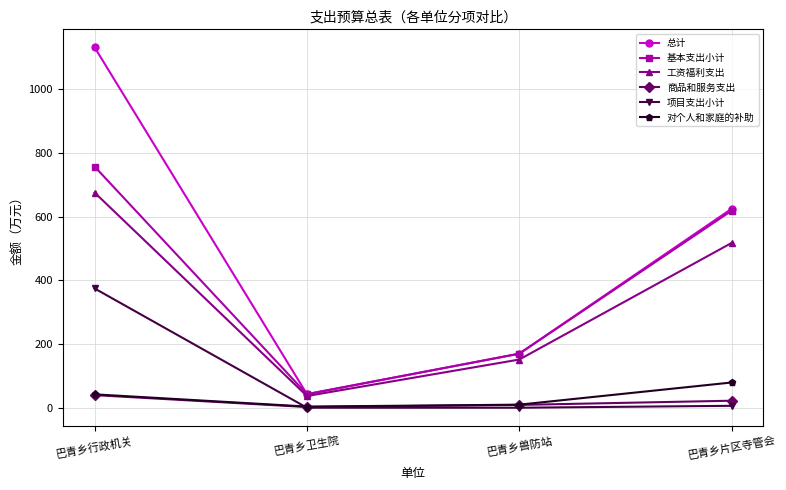

What are all the series names shown in the legend?

总计, 基本支出小计, 工资福利支出, 商品和服务支出, 项目支出小计, 对个人和家庭的补助